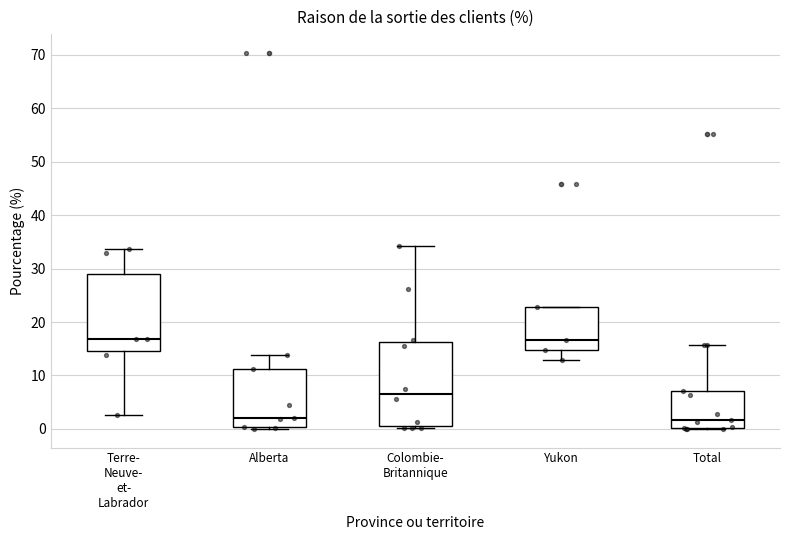

Reading left to right, read every box against the y-axis: the position of its median line, the range the box covers, and the ends of its whiskers. The values are not printed on the chart, so give them approximately, as read against the axis.

Terre- Neuve- et- Labrador: median 17, box 15 to 29, whiskers 3 to 34
Alberta: median 2, box 0 to 11, whiskers 0 (just below the box's lower edge) to 14
Colombie- Britannique: median 6, box 1 to 16, whiskers 0 to 34
Yukon: median 17, box 15 to 23, whiskers 13 to 23
Total: median 2, box 0 to 7, whiskers 0 to 16